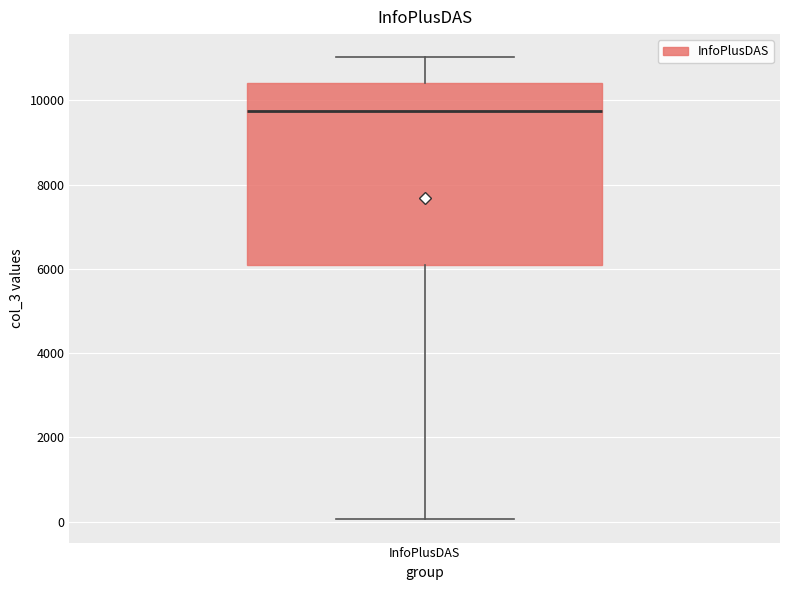

Where does the lower whisker of the box for InfoPlusDAS end on the y-axis? The values are not printed on the chart, so give them approximately, as read against the axis.

0